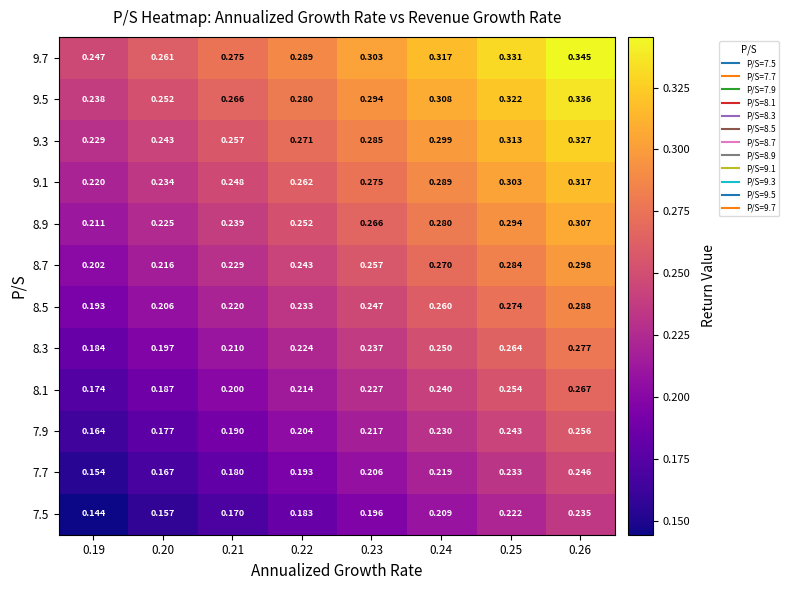

Is the value of 9.1 at 0.25 greater than the value of 7.5 at 0.20?

Yes